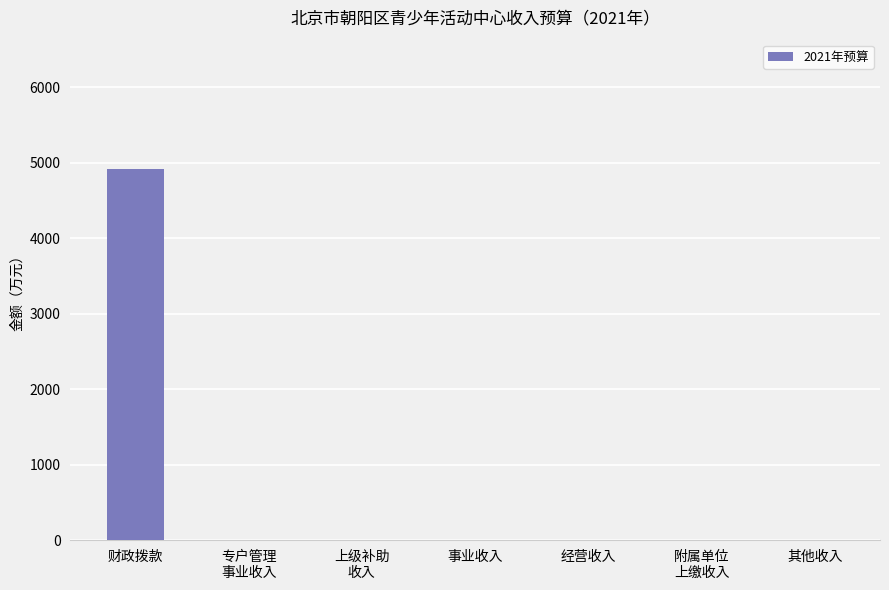

Are the bars horizontal?

No